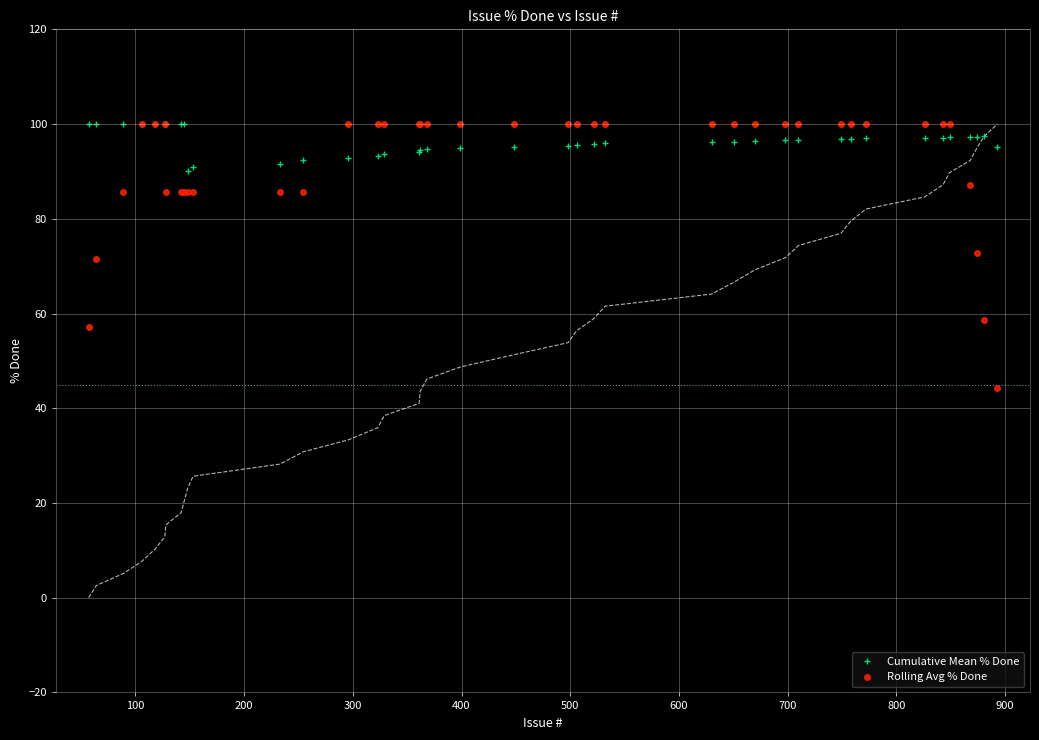

What is the minimum value for Rolling Avg % Done?

44.3